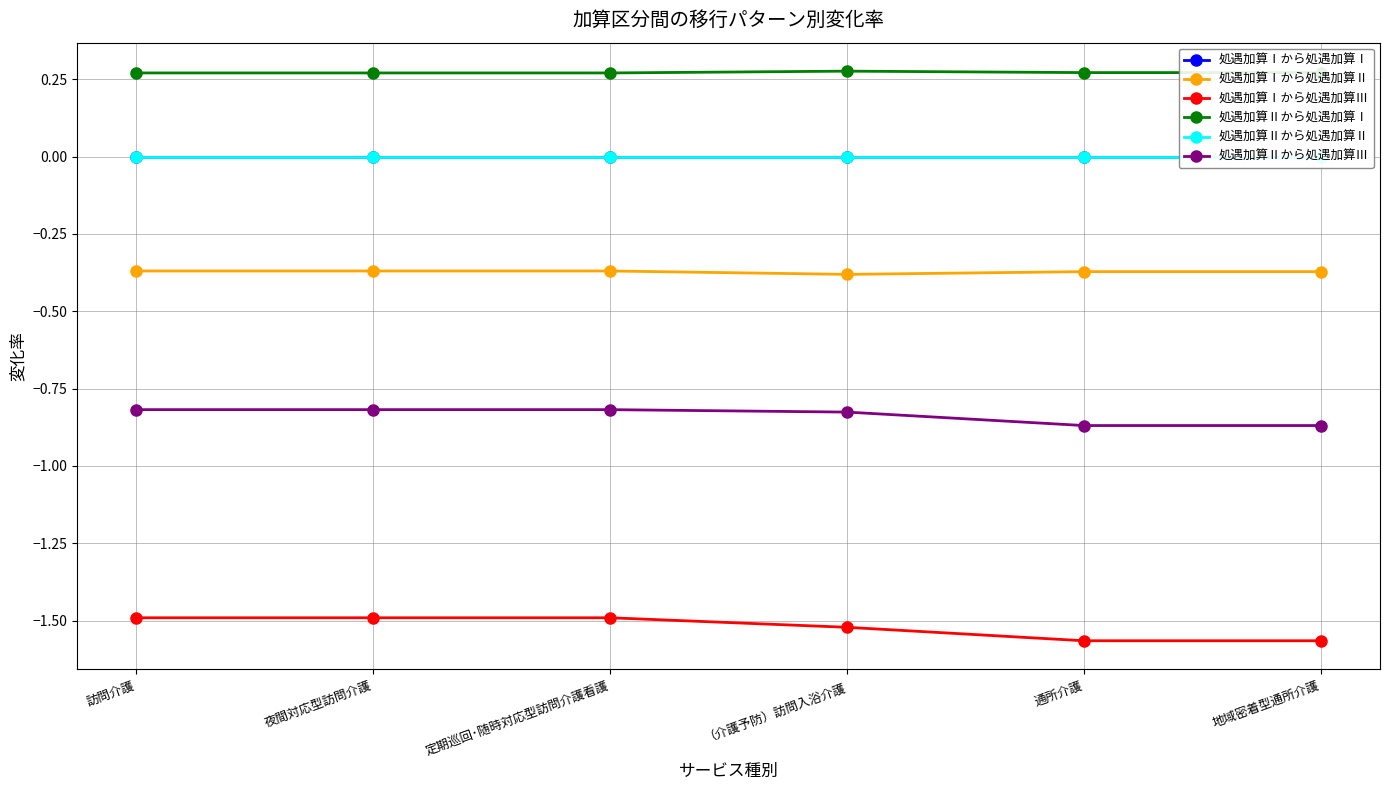

What is the total value across all series at 夜間対応型訪問介護?

-2.4